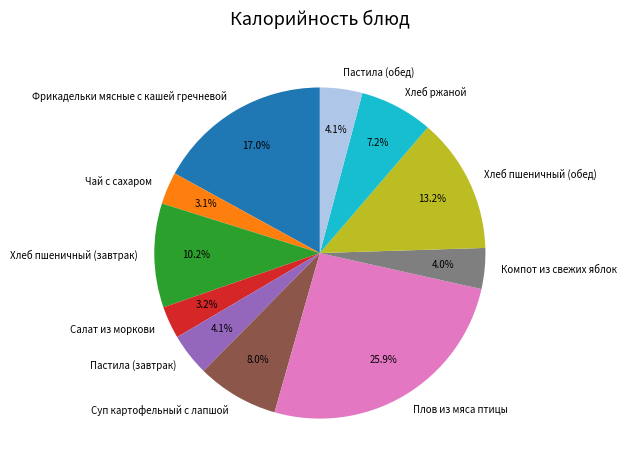

How many segments does this pie chart have?

11